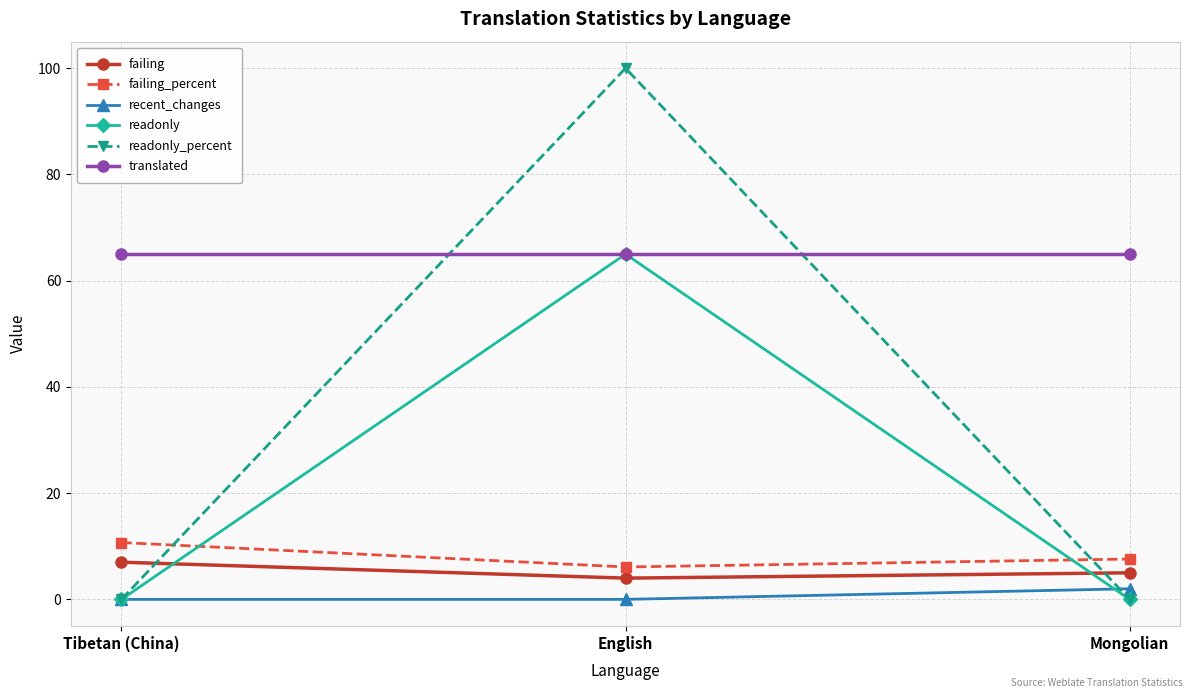

What is the maximum value for failing_percent?

10.7